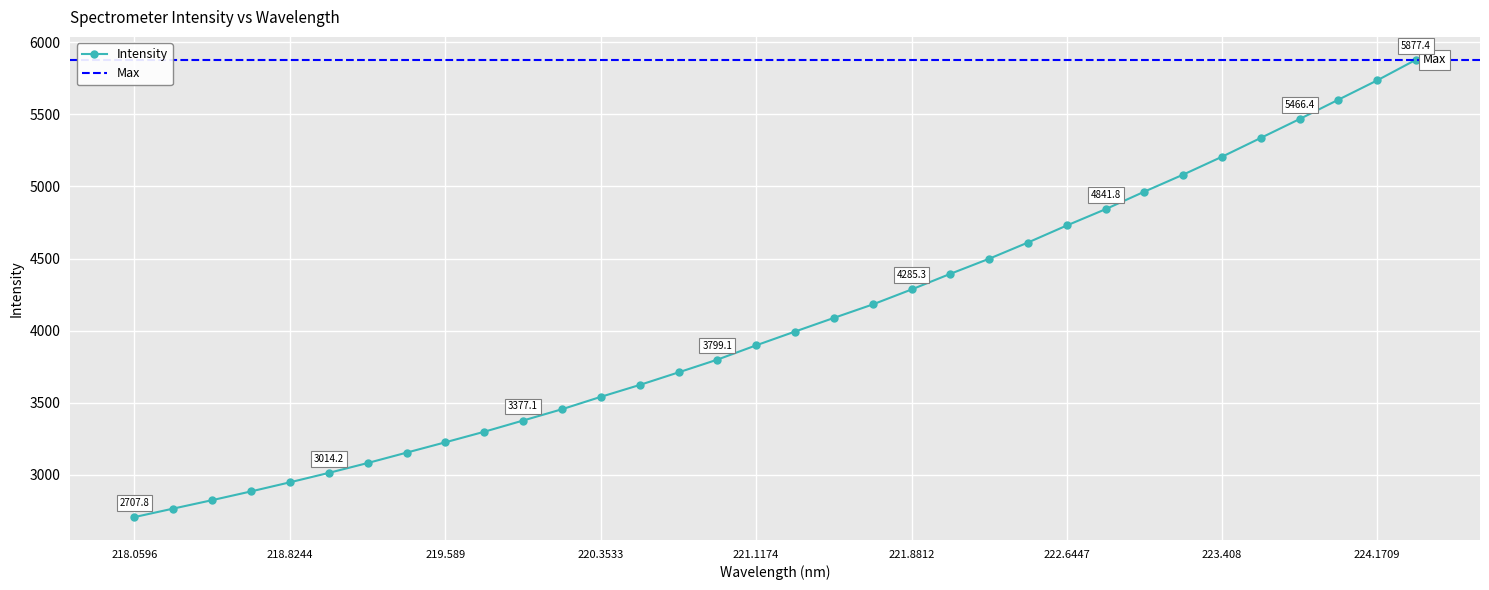

Reading left to right, list all the values displayed in this chart.

2707.8	2766.8	2825.3	2885.8	2948.9	3014.2	3082.6	3154.5	3226.3	3299.4	3377.1	3455.3	3541.3	3623.5	3710.8	3799.1	3898.4	3993.7	4088.2	4181.4	4285.3	4393.8	4498.4	4610.8	4728.8	4841.8	4963.5	5081.4	5205.2	5335.7	5466.4	5600.5	5734.3	5877.4